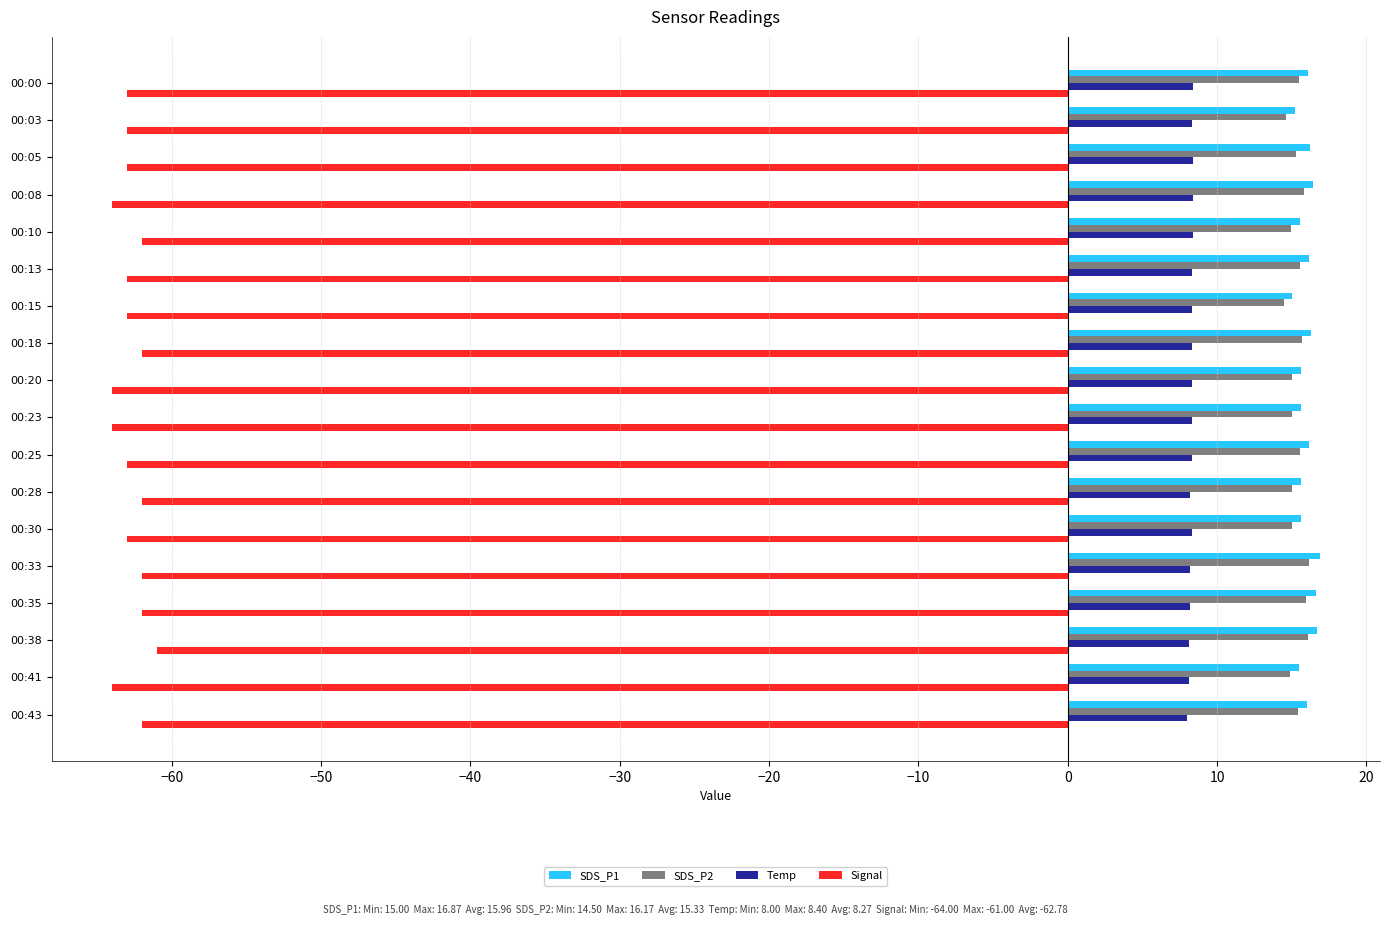

What is the minimum value shown in the chart?

-64.0